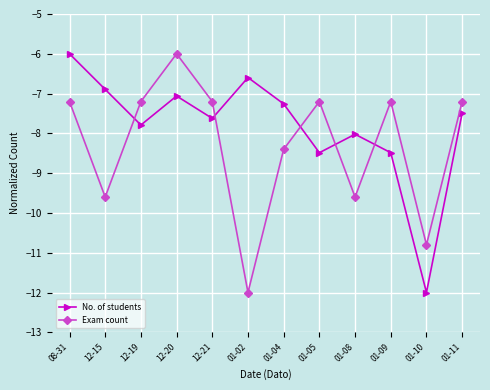

What is the spread (max minus min) of values at 01-09?

1.3